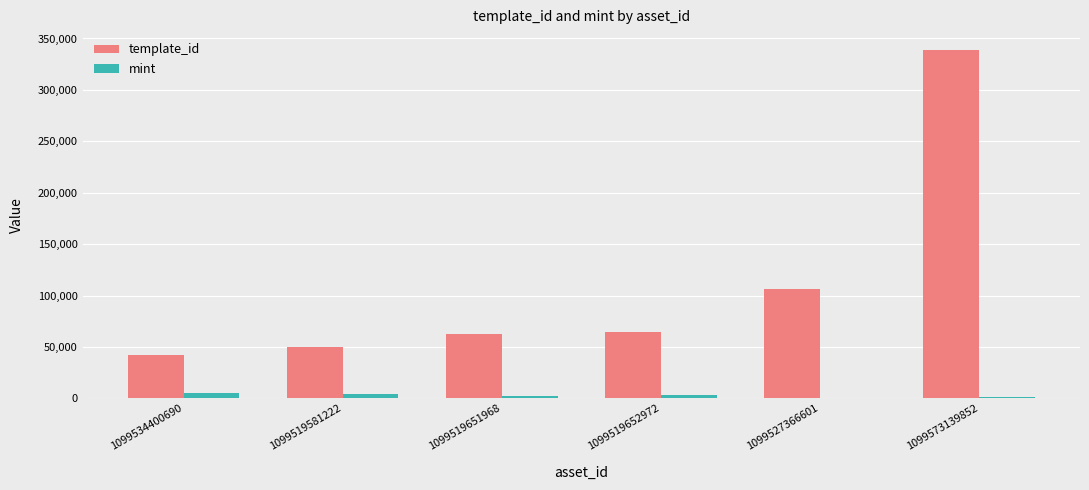

What is the maximum value shown in the chart?

339229